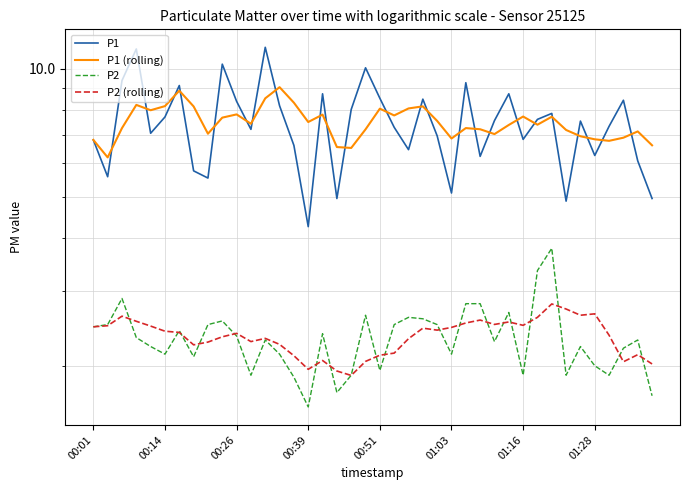

How many data points does each series have?

40